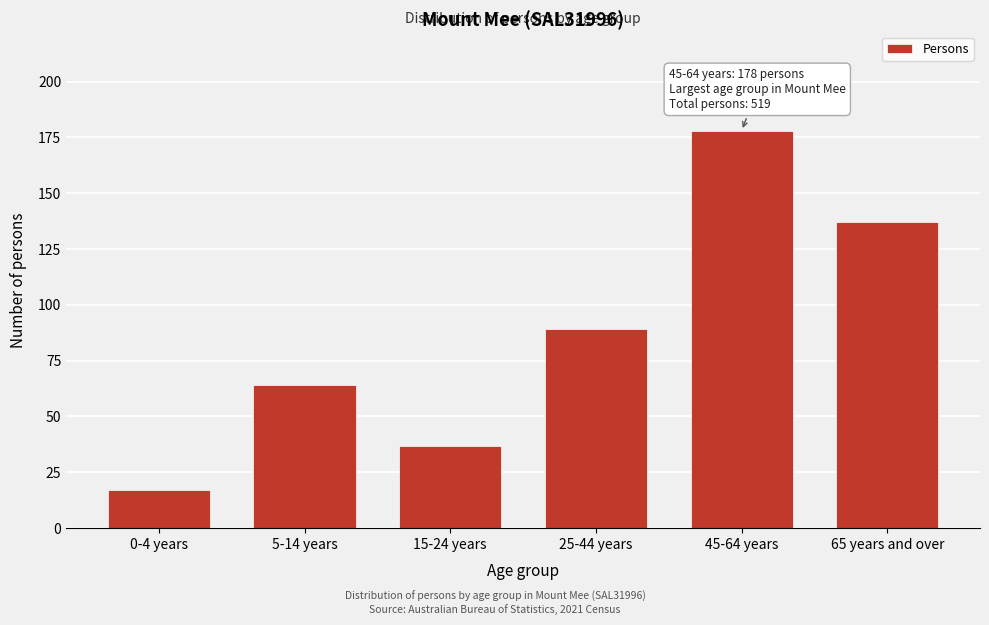

Reading left to right, list all the values displayed in this chart.

17	64	37	89	178	137